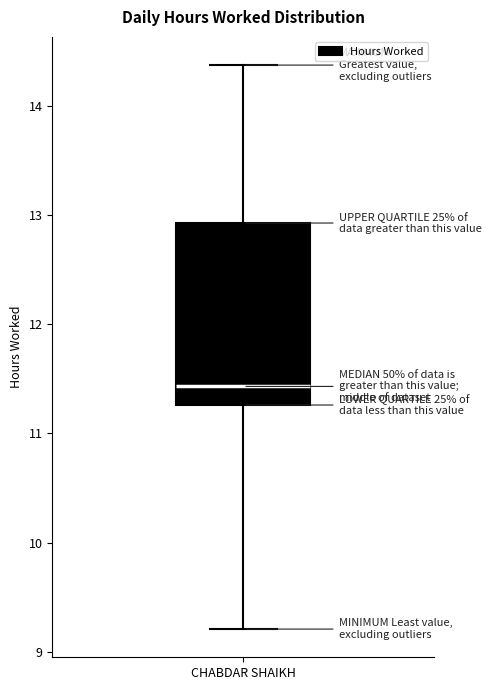

Where does the lower whisker of the box for CHABDAR SHAIKH end on the y-axis? The values are not printed on the chart, so give them approximately, as read against the axis.

9.2